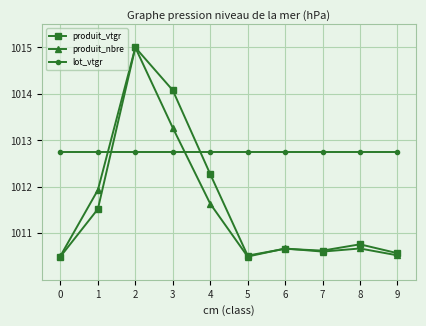

The value of lot_vtgr at 7 is 1012.8. True or false?

True